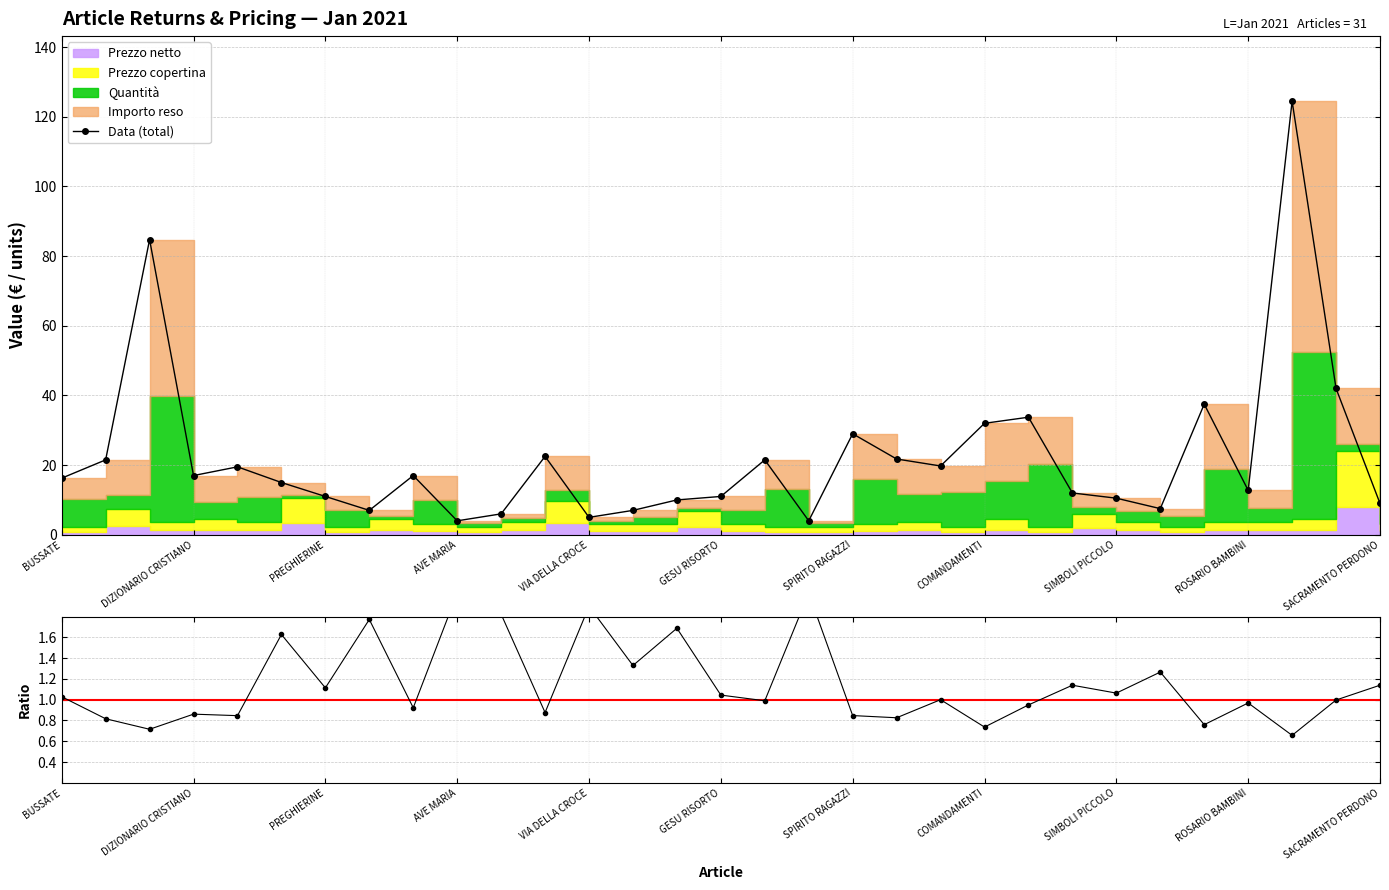

How many values in the Data (total) series exceed 16?

16